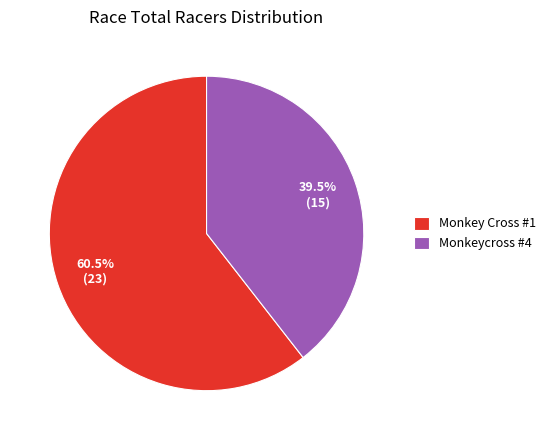

Combined, do Monkeycross #4 and Monkey Cross #1 account for over 50%?

Yes